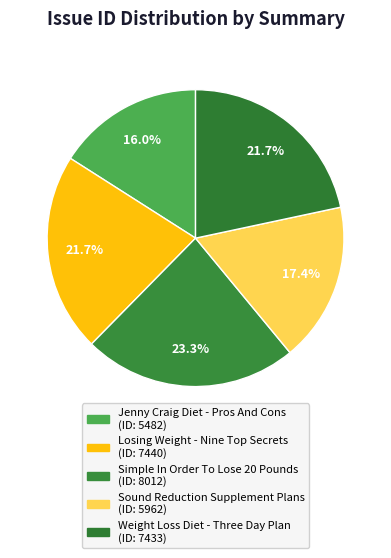

Between Jenny Craig Diet - Pros And Cons and Weight Loss Diet - Three Day Plan, which is larger?

Weight Loss Diet - Three Day Plan